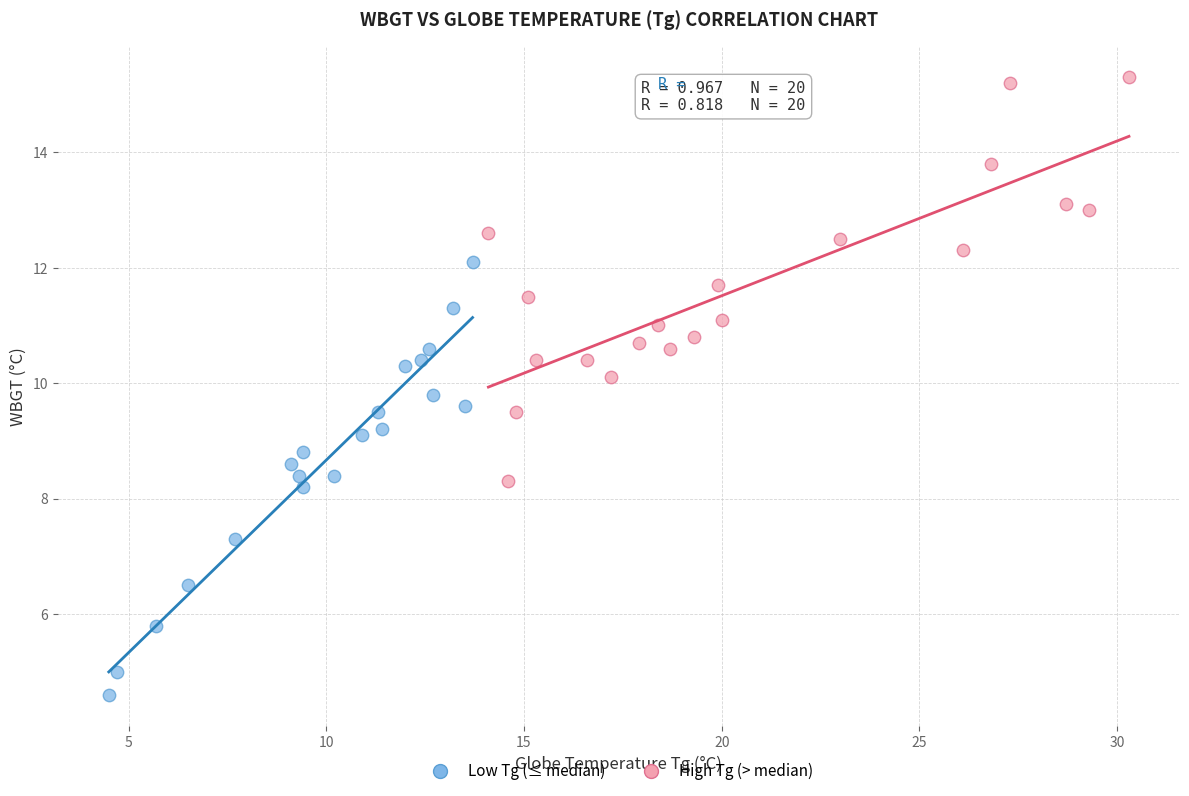

What are all the series names shown in the legend?

Low Tg (≤ median), High Tg (> median)